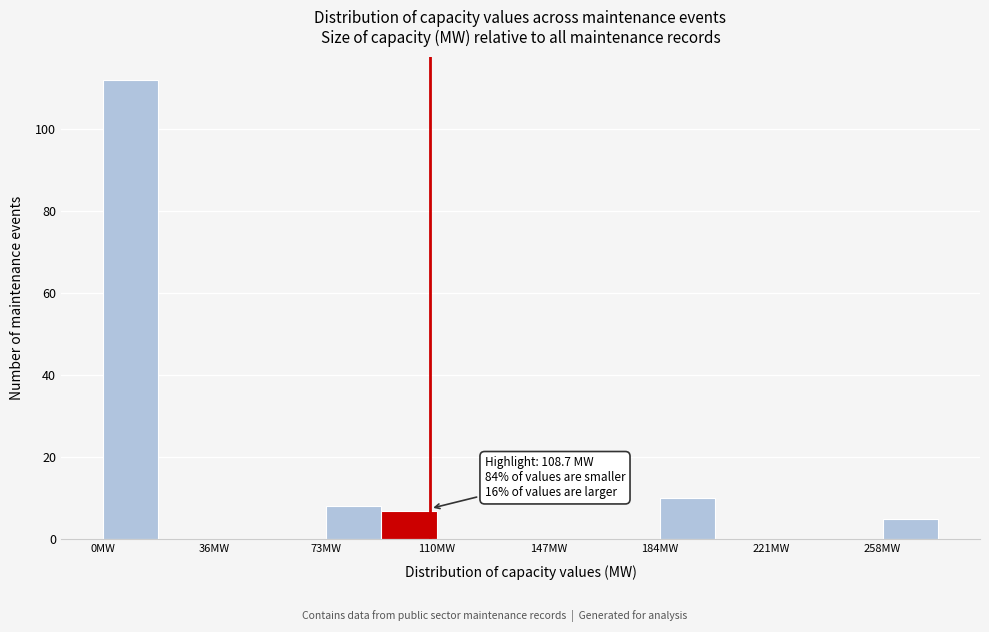

Read against the x-axis, roughly where is the centre of the tallest bar?

10